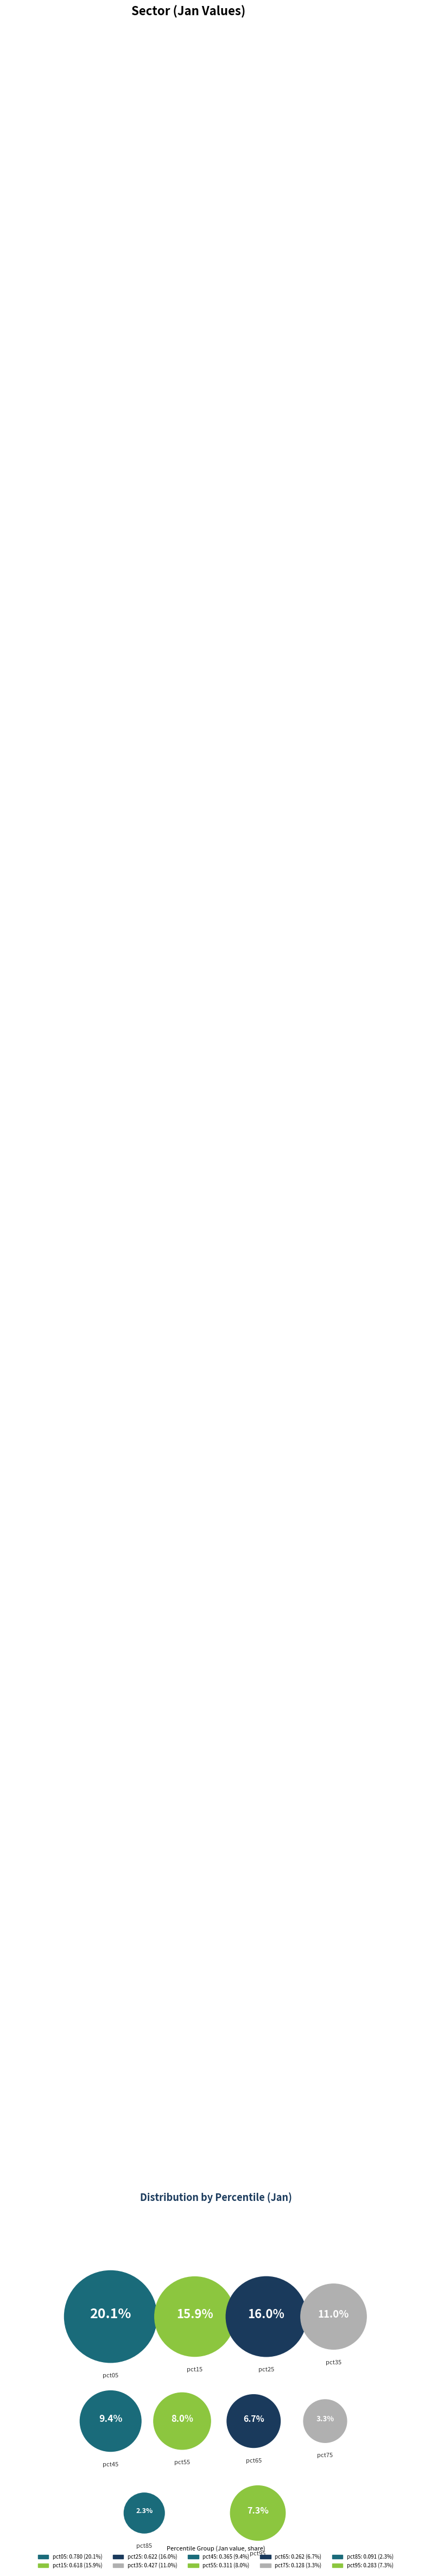

What percentage is the pct45 slice, to the nearest percent?

9%